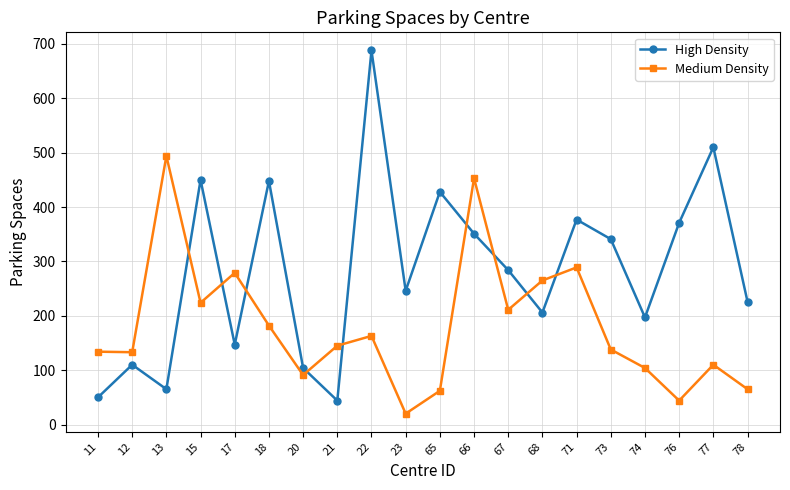

What is the value of the High Density point at the 13th from the left?

284